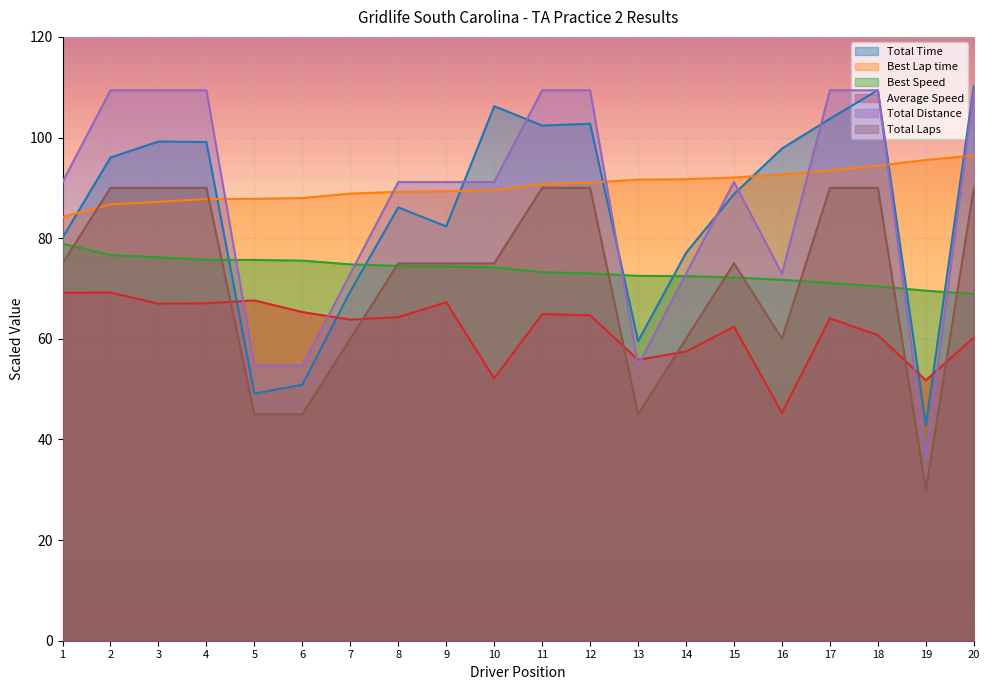

Reading left to right, extract all data points from this chart.

Total Time: 80.1	96.0	99.2	99.1	49.1	50.9	69.4	86.1	82.3	106.2	102.4	102.7	59.5	77.1	88.8	97.8	103.7	109.4	42.8	110.3
Best Lap time: 84.2	86.7	87.2	87.8	87.8	88.0	88.9	89.2	89.3	89.5	90.8	91.0	91.6	91.7	92.1	92.7	93.4	94.4	95.5	96.4
Best Speed: 78.9	76.6	76.2	75.7	75.7	75.5	74.8	74.5	74.4	74.2	73.2	73.0	72.5	72.5	72.2	71.7	71.1	70.4	69.6	68.9
Average Speed: 69.2	69.2	67.0	67.1	67.6	65.3	63.8	64.3	67.3	52.1	64.9	64.7	55.8	57.5	62.4	45.3	64.1	60.7	51.8	60.2
Total Distance: 91.2	109.4	109.4	109.4	54.7	54.7	72.9	91.2	91.2	91.2	109.4	109.4	54.7	72.9	91.2	72.9	109.4	109.4	36.5	109.4
Total Laps: 75.0	90.0	90.0	90.0	45.0	45.0	60.0	75.0	75.0	75.0	90.0	90.0	45.0	60.0	75.0	60.0	90.0	90.0	30.0	90.0